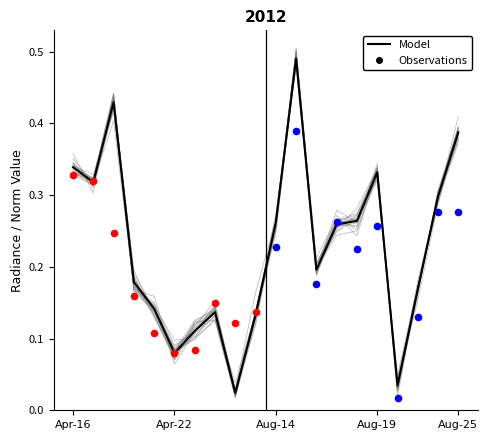

Which has a higher value, 10 or 17?

10